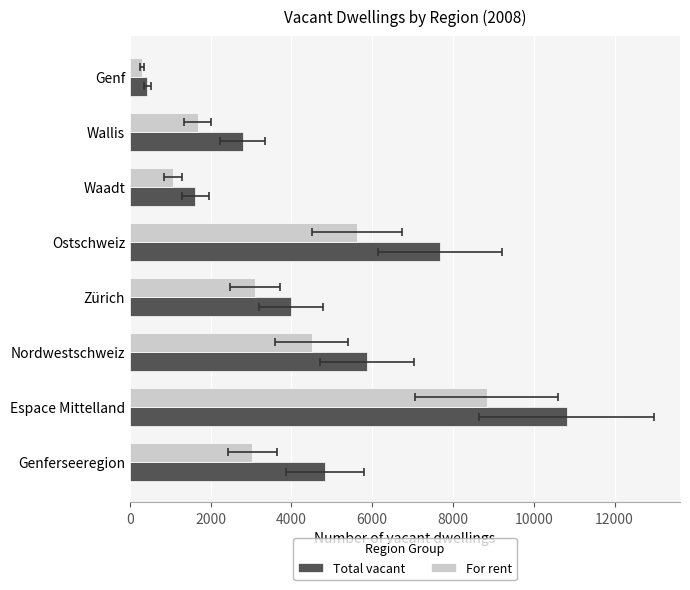

True or false: Total vacant has a value of 7102 at Genferseeregion.

False